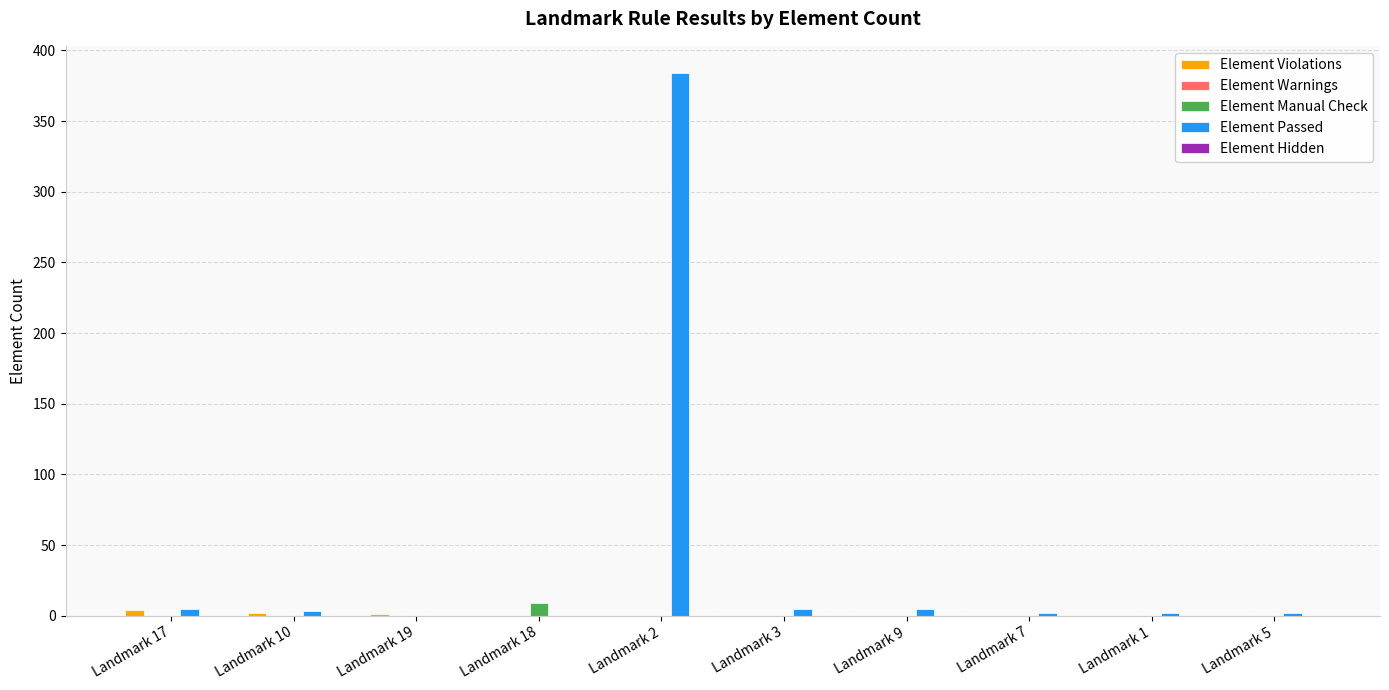

True or false: Element Passed has a value of 5 at Landmark 17.

True